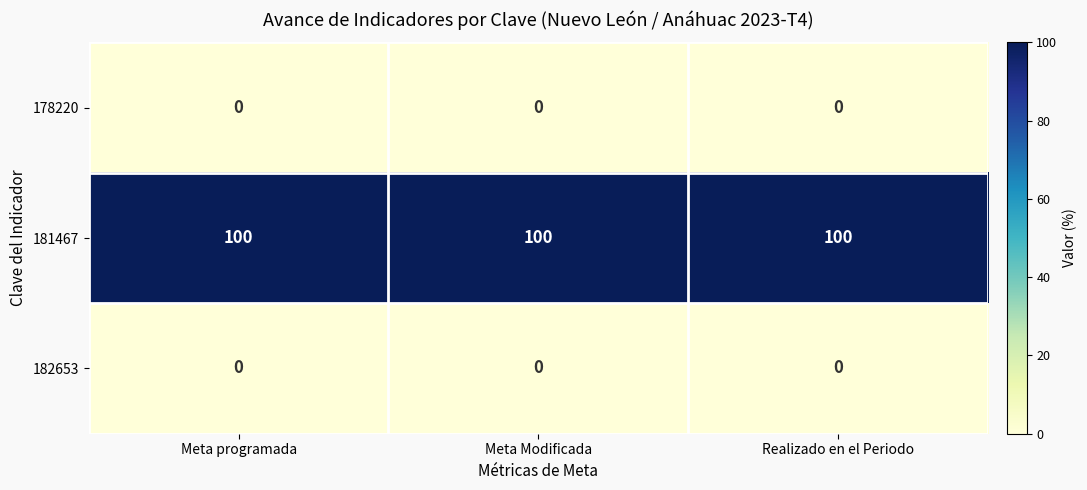

What is the spread (max minus min) of values at Meta Modificada?

100